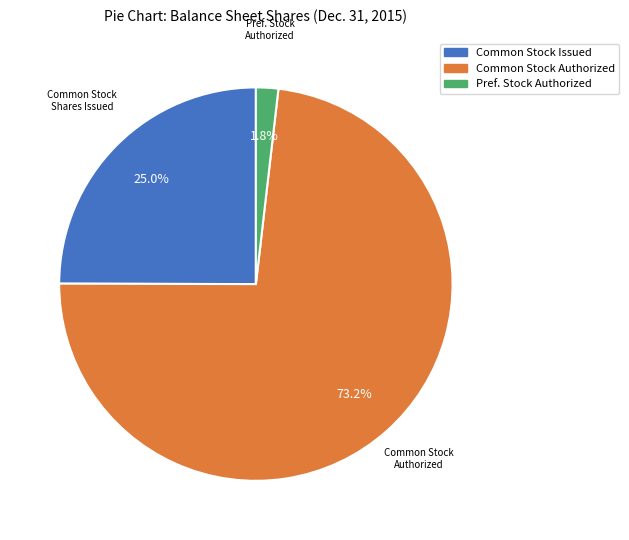

Does any single category account for the majority?

Yes